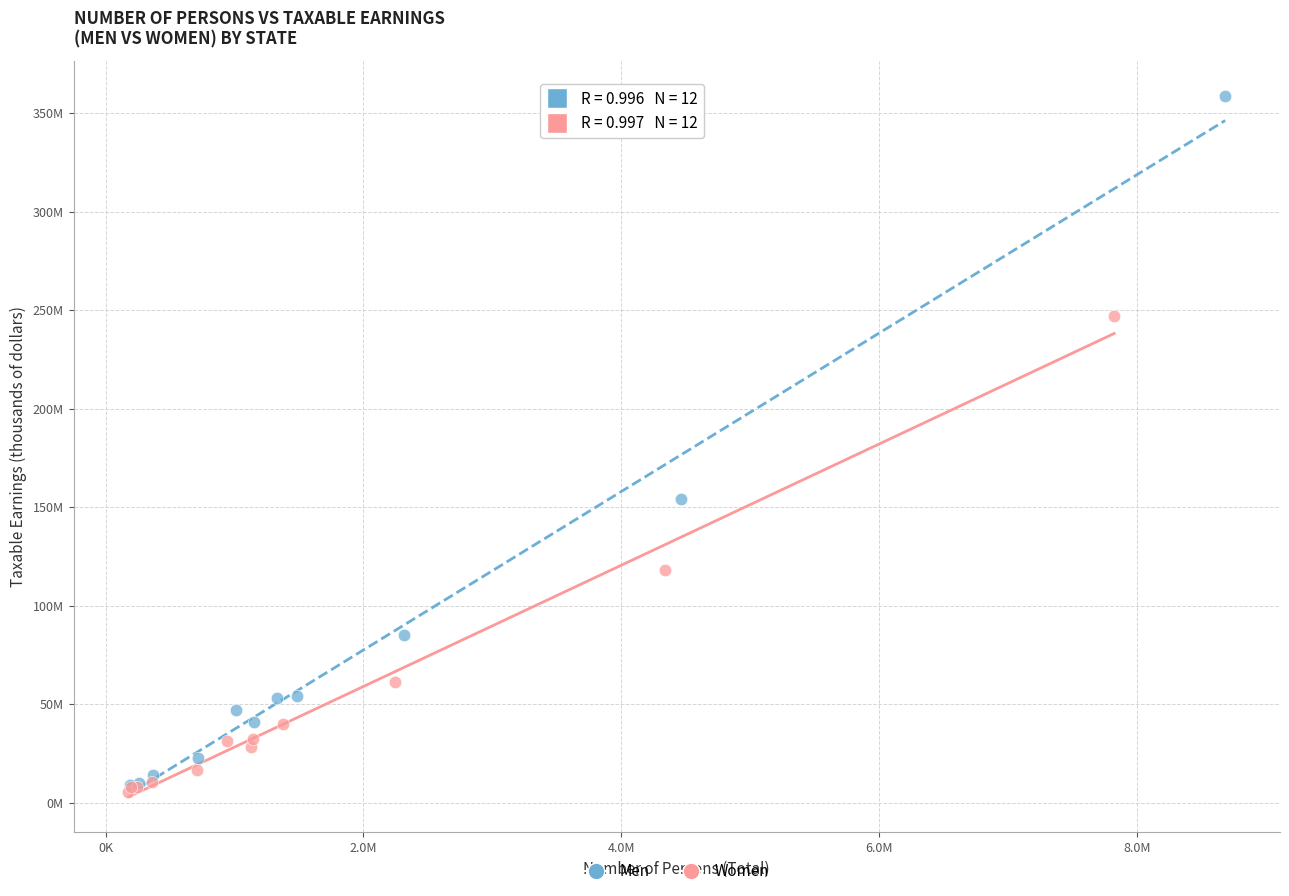

Which series reaches the minimum Y coordinate?

Women